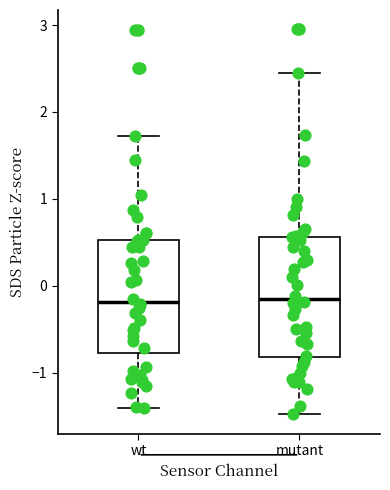

Reading left to right, read every box against the y-axis: the position of its median line, the range the box covers, and the ends of its whiskers. The values are not printed on the chart, so give them approximately, as read against the axis.

wt: median -0.2, box -0.8 to 0.5, whiskers -1.4 to 1.7
mutant: median -0.2, box -0.8 to 0.6, whiskers -1.5 to 2.5